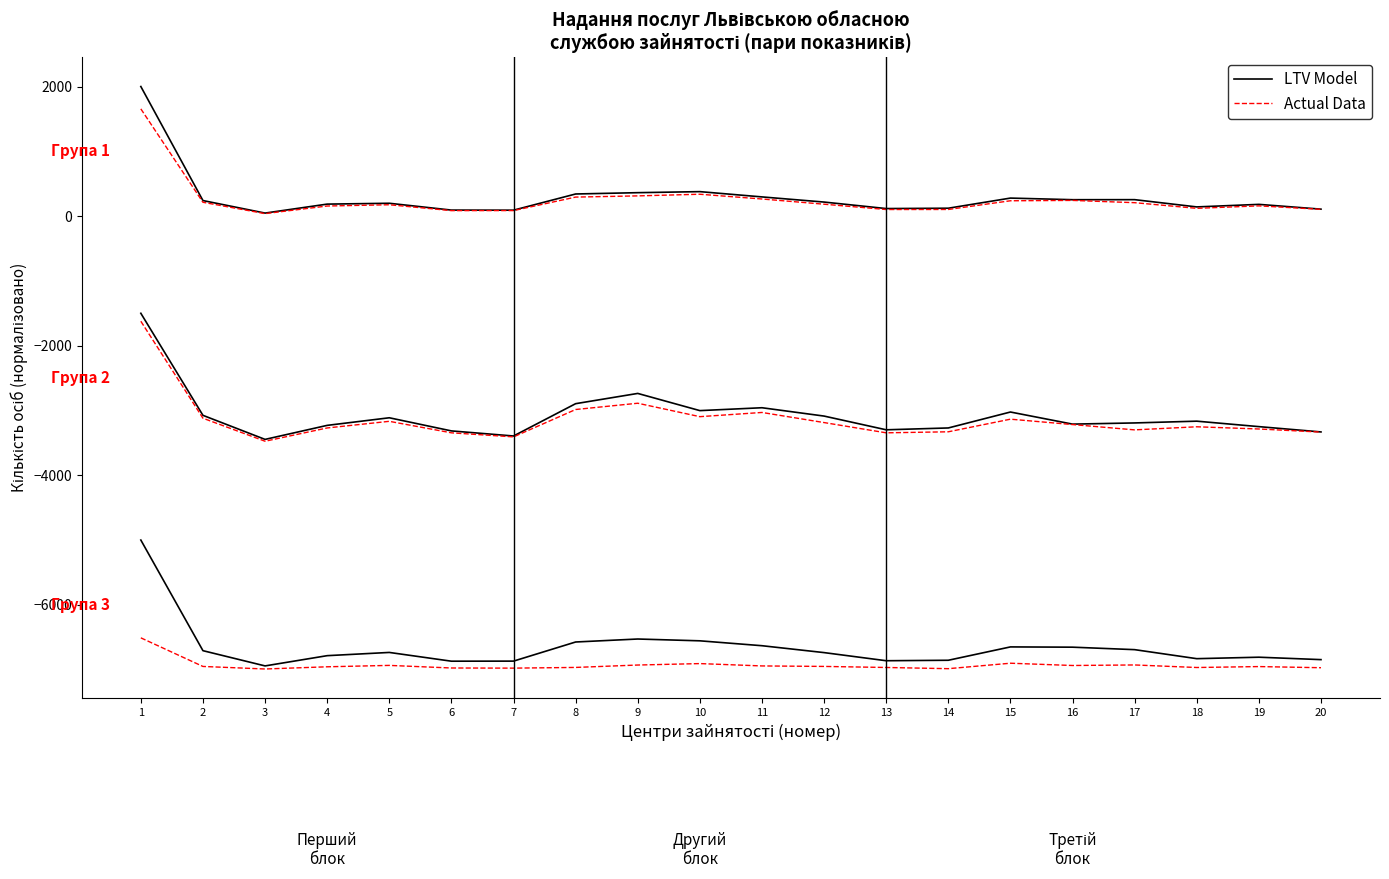

How many distinct data groups are displayed?

2